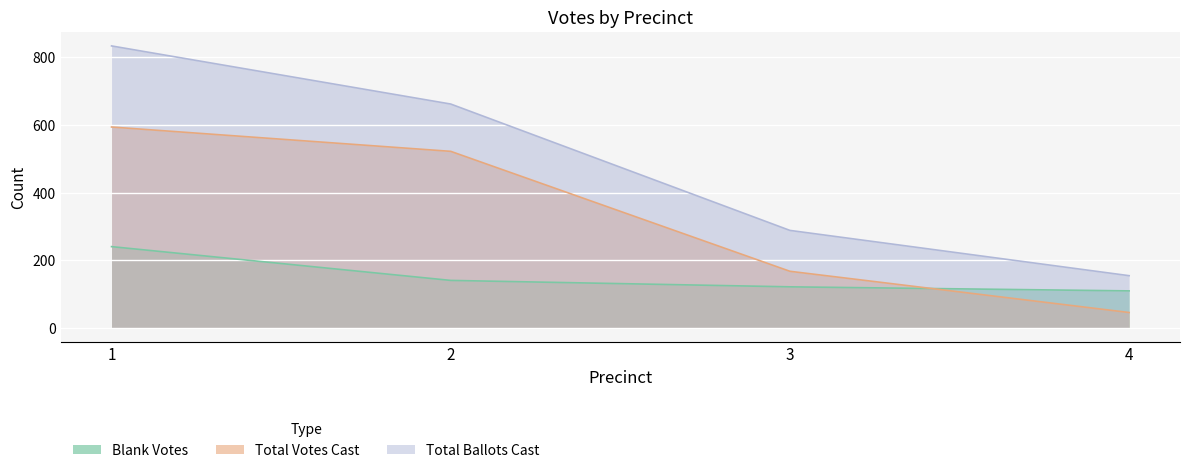

At 4, list the series in order from largest to smallest.

Total Ballots Cast, Blank Votes, Total Votes Cast